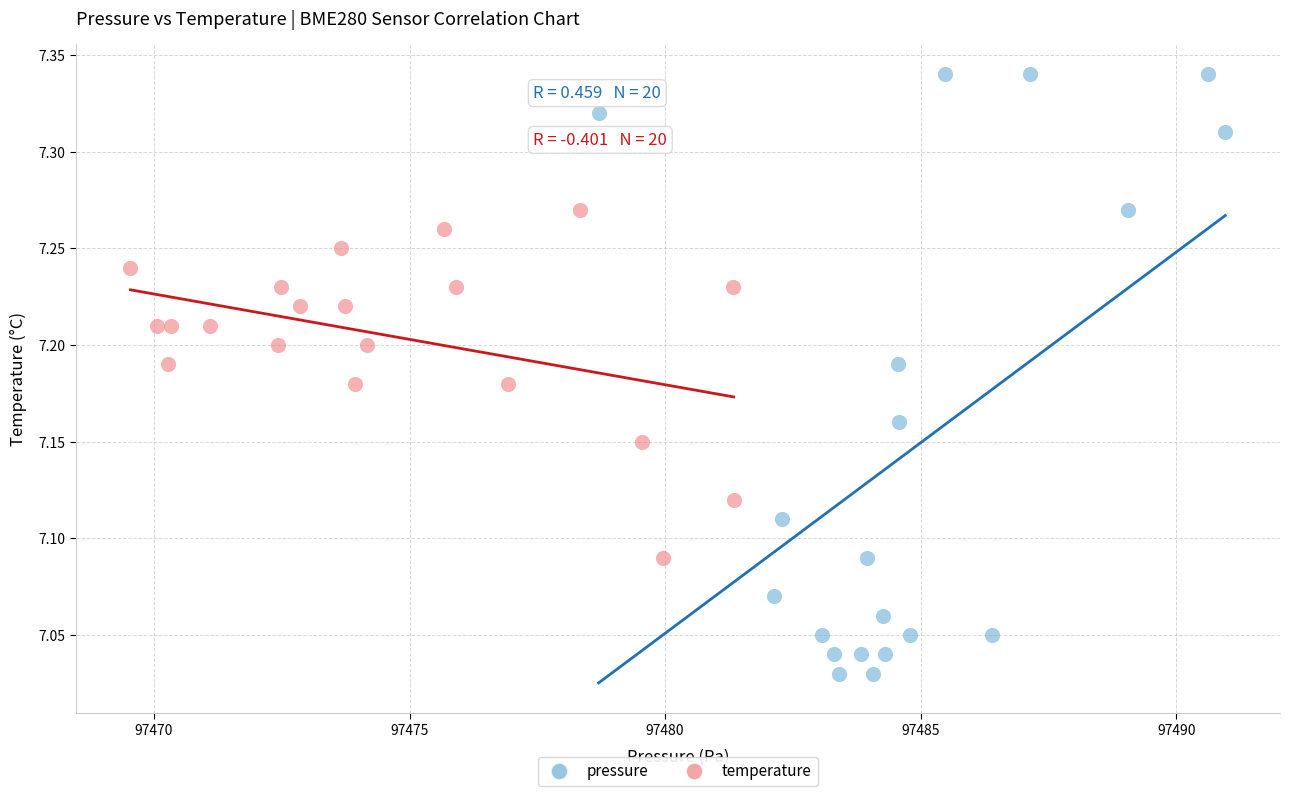

Which series contains the highest Y value?

pressure